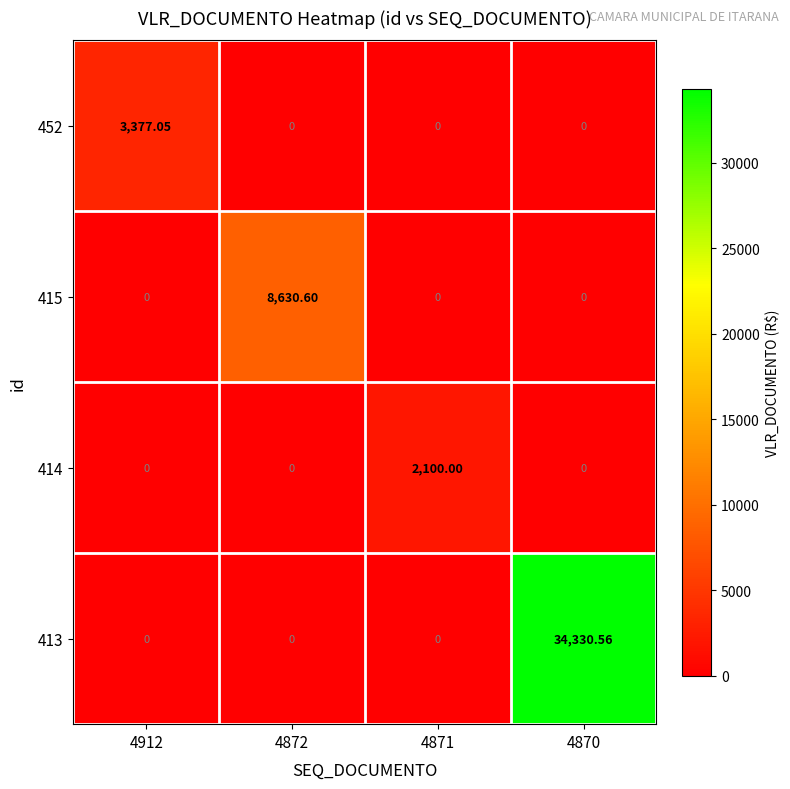

What is the spread (max minus min) of values at 4912?

3377.1